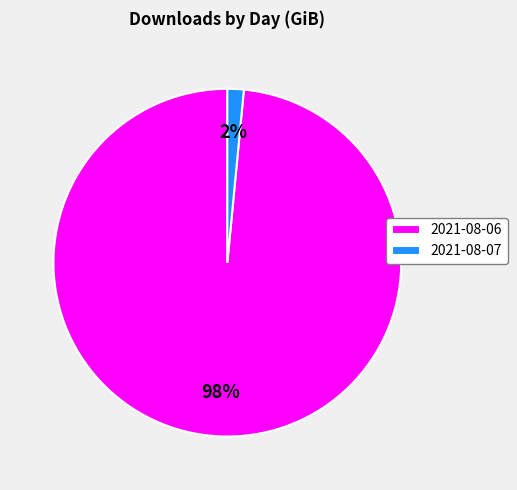

To the nearest percent, what portion does 2021-08-06 represent?

98%